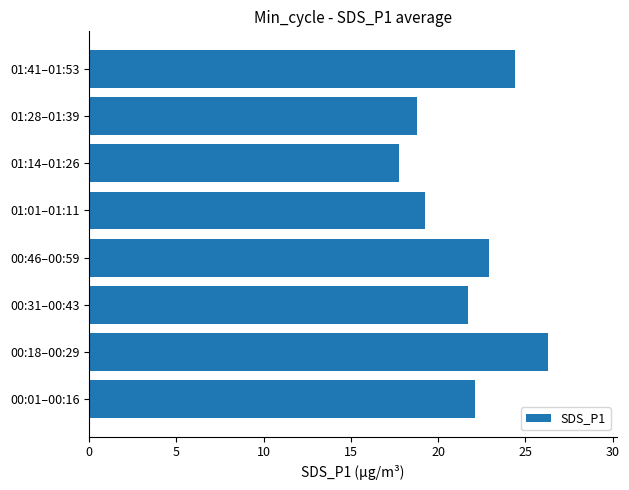

The chart shows a value of 22.1 at 00:01–00:16. True or false?

True